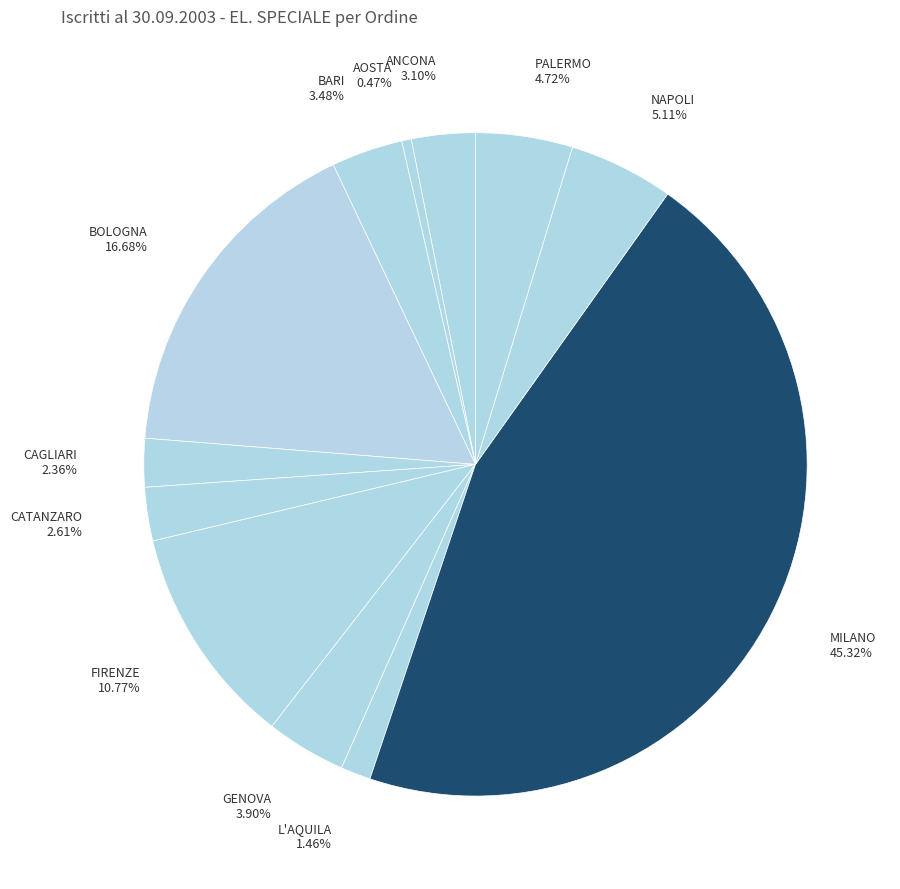

Is there a majority slice in this chart?

No